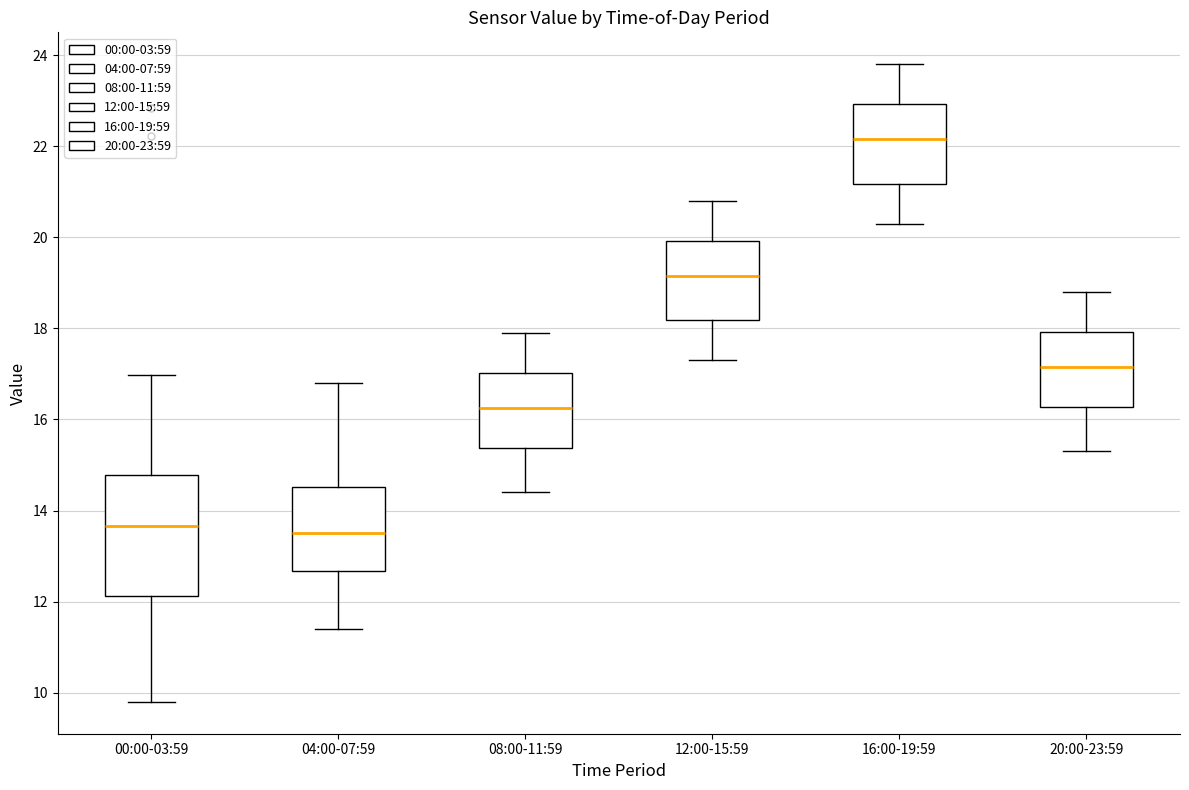

Reading left to right, read every box against the y-axis: the position of its median line, the range the box covers, and the ends of its whiskers. The values are not printed on the chart, so give them approximately, as read against the axis.

00:00-03:59: median 13.6, box 12.2 to 14.8, whiskers 9.8 to 17.0
04:00-07:59: median 13.6, box 12.6 to 14.6, whiskers 11.4 to 16.8
08:00-11:59: median 16.2, box 15.4 to 17.0, whiskers 14.4 to 18.0
12:00-15:59: median 19.2, box 18.2 to 20.0, whiskers 17.4 to 20.8
16:00-19:59: median 22.2, box 21.2 to 23.0, whiskers 20.4 to 23.8
20:00-23:59: median 17.2, box 16.2 to 18.0, whiskers 15.4 to 18.8